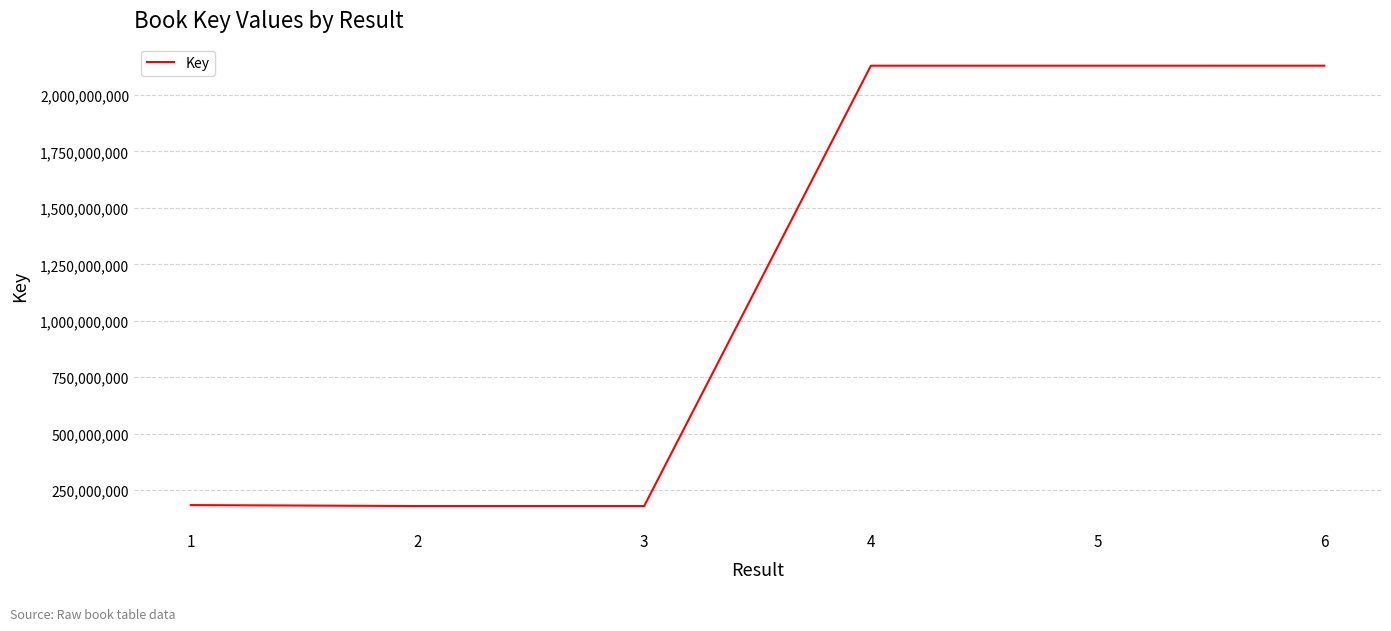

How many series are shown in this chart?

1